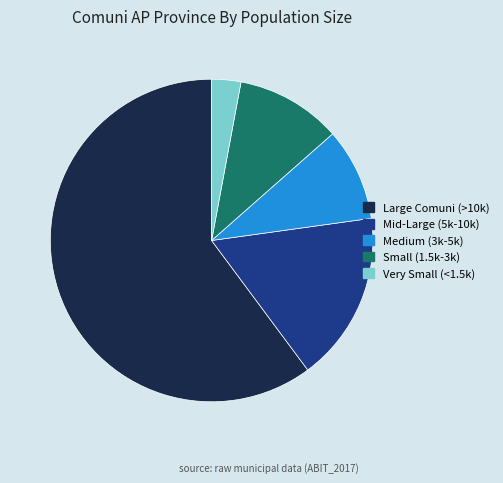

Which slice represents more than half of the pie?

Large Comuni (>10k)